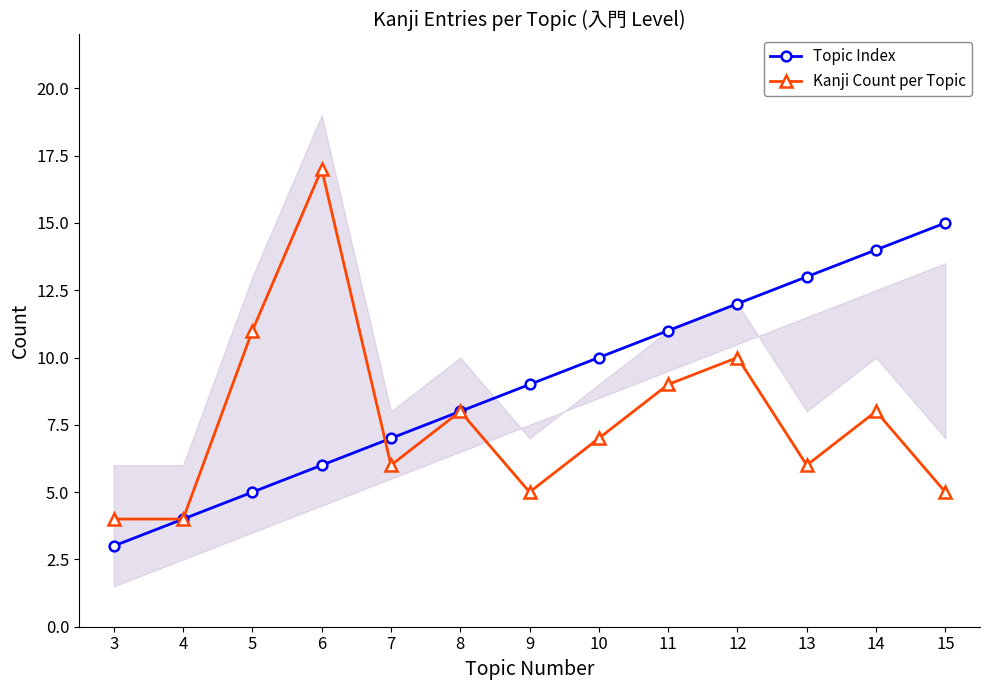

List the series in order of their peak value, highest first.

Kanji Count per Topic, Topic Index